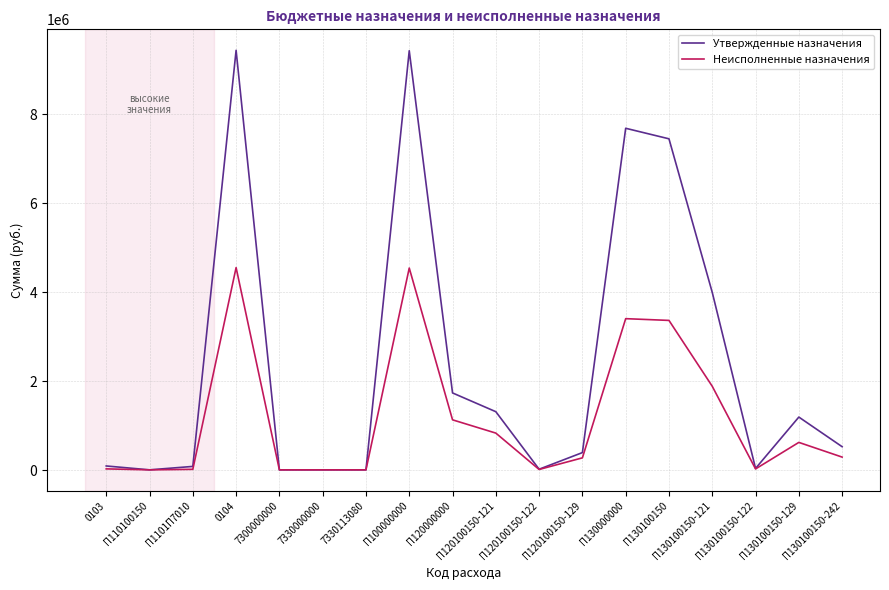

What is the difference between the highest and lowest values at П130100150-121?

2109015.8